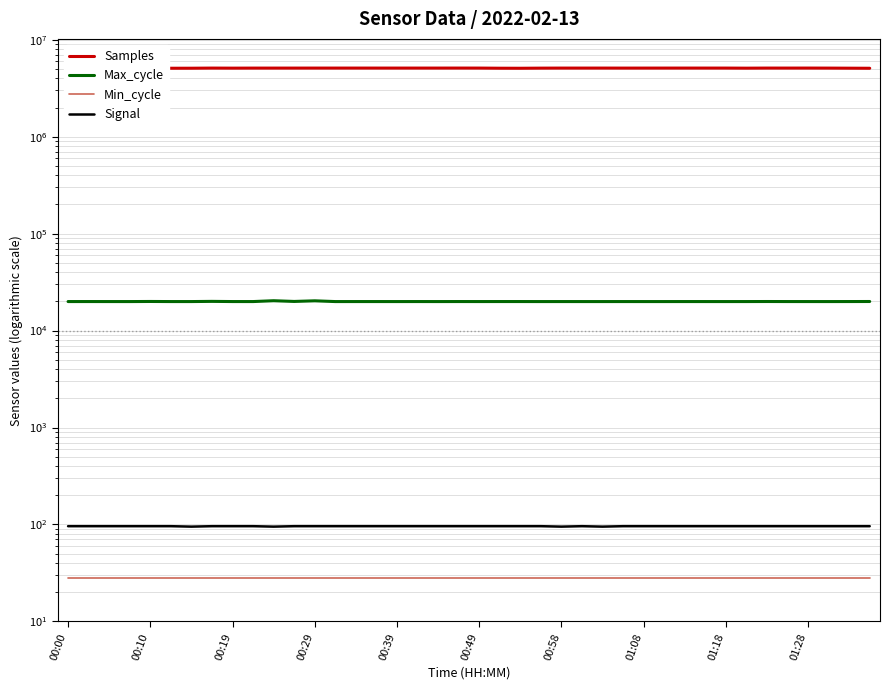

The value of Min_cycle at 00:19 is 28. True or false?

True